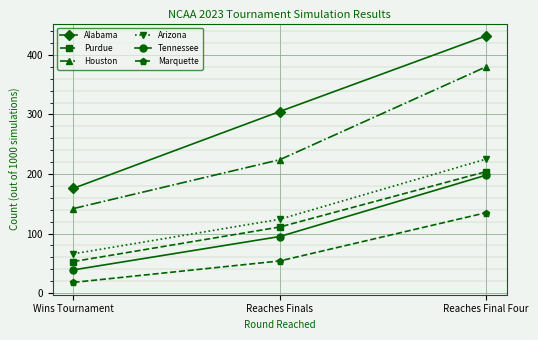

What is the total value across all series at Wins Tournament?

494